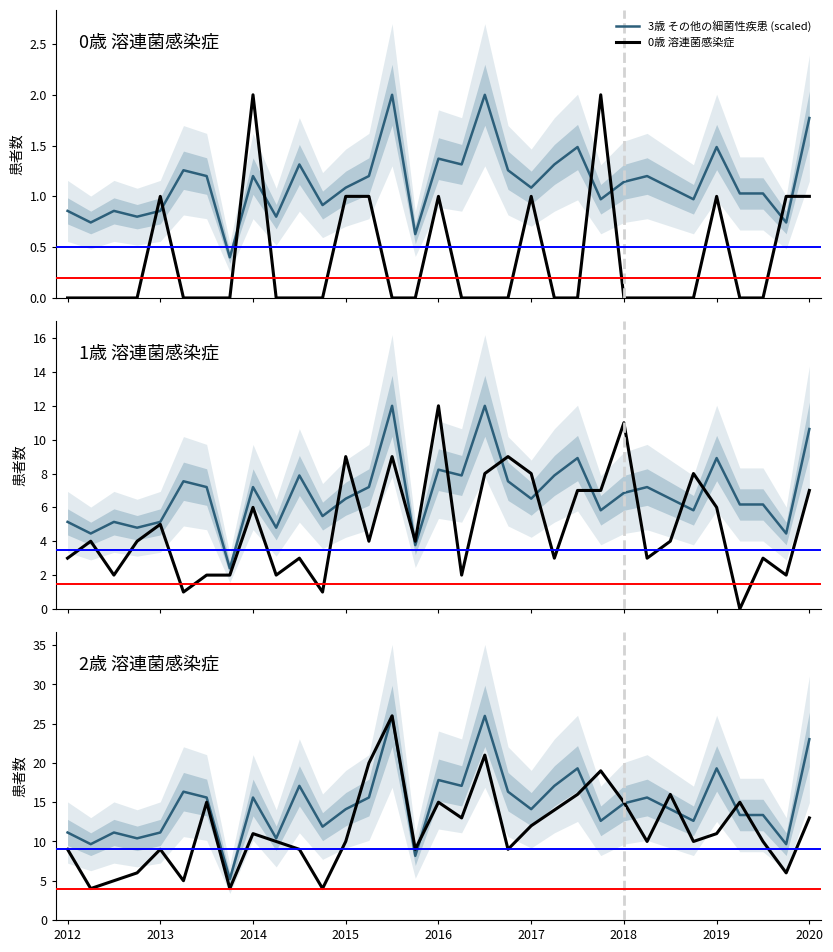

Does the chart have visible grid lines?

No